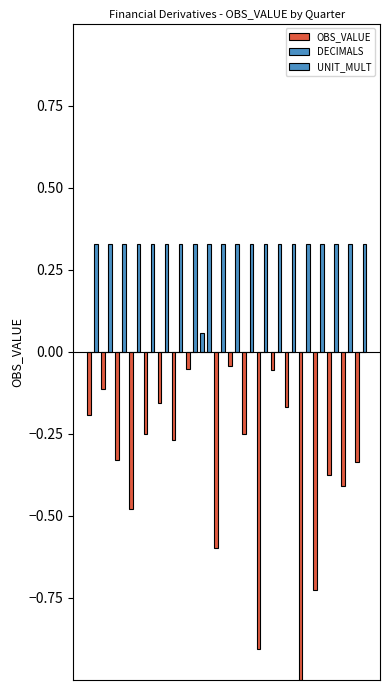

Are the bars horizontal?

No